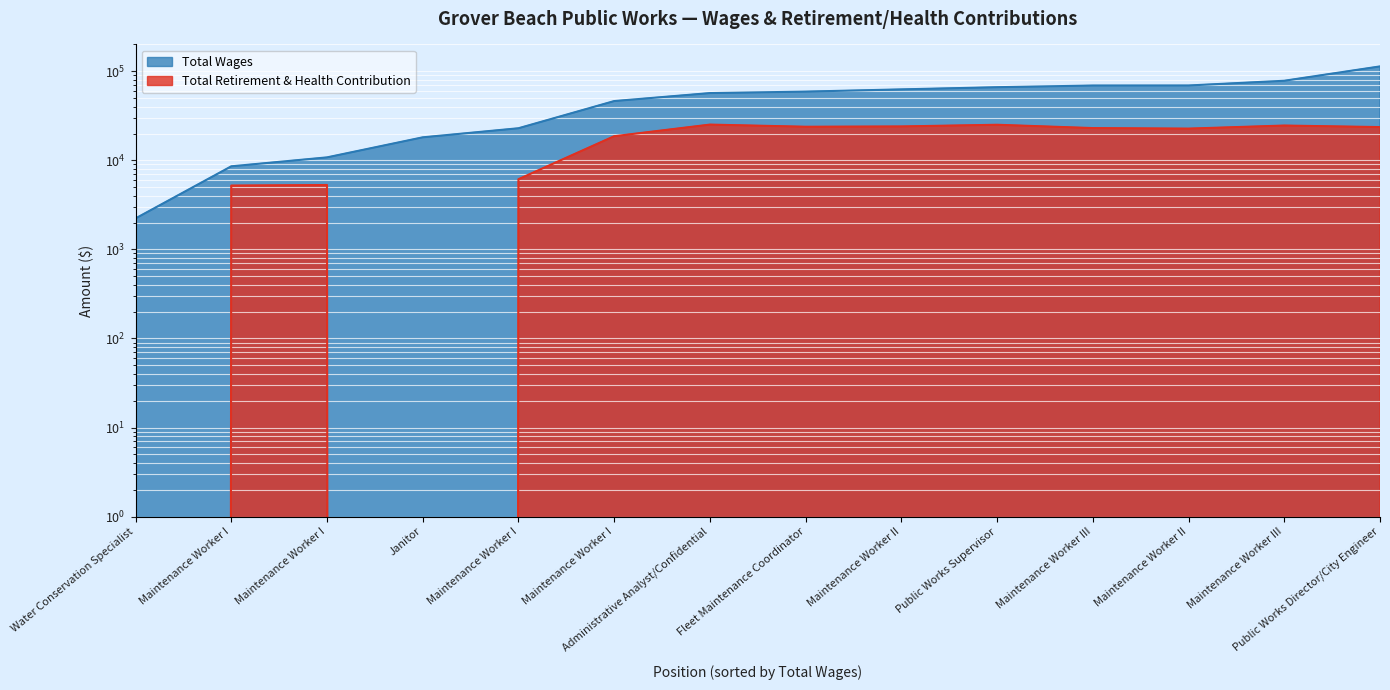

Rank the series at Maintenance Worker I from highest to lowest value.

Total Wages, Total Retirement & Health Contribution